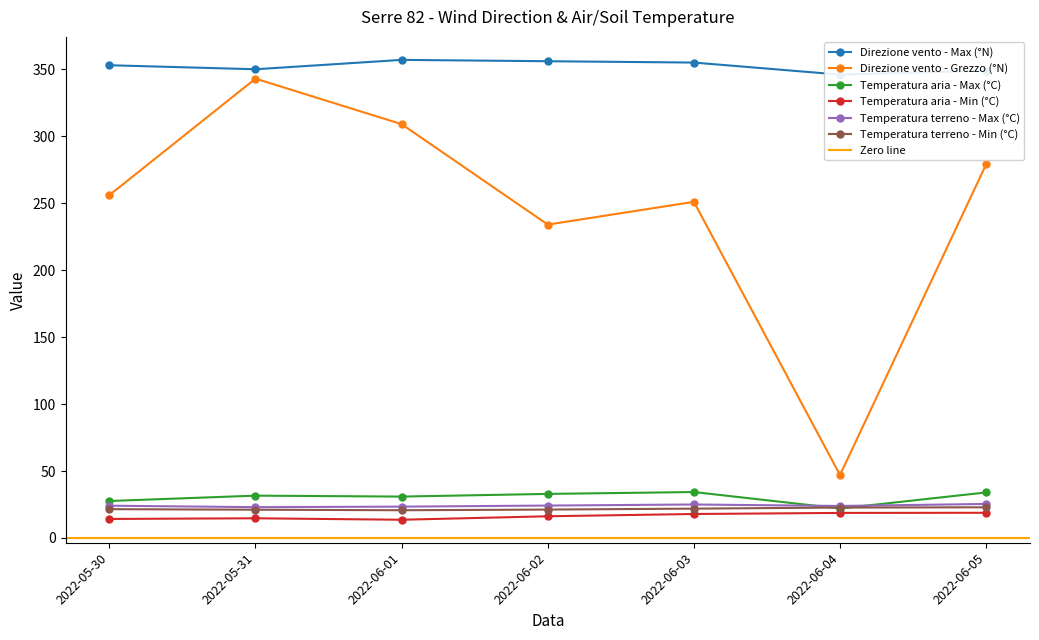

Rank the categories by Temperatura terreno - Max (°C) value from lowest to highest.

2022-05-31, 2022-06-01, 2022-06-04, 2022-05-30, 2022-06-02, 2022-06-03, 2022-06-05